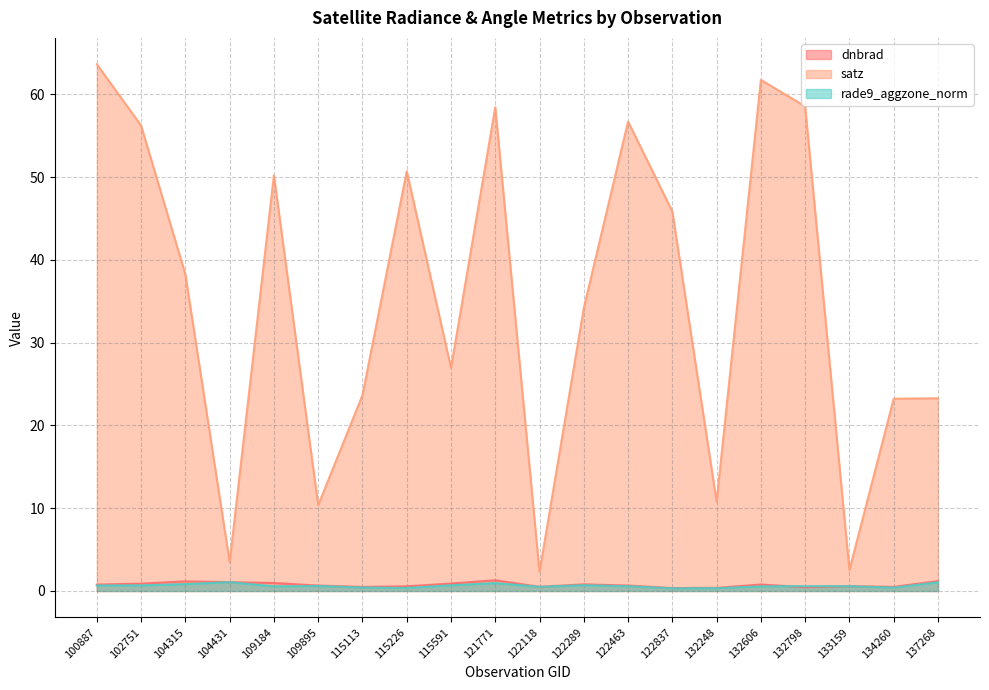

What is the value of the dnbrad point at the 17th from the left?

0.4